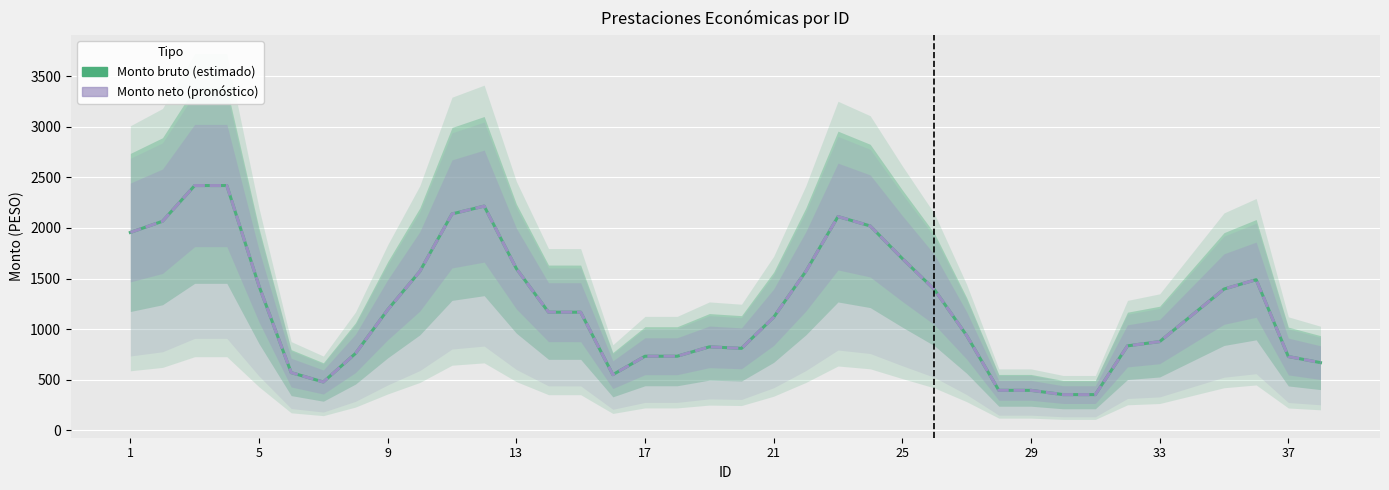

How many data points in Monto neto are above 1166?

19